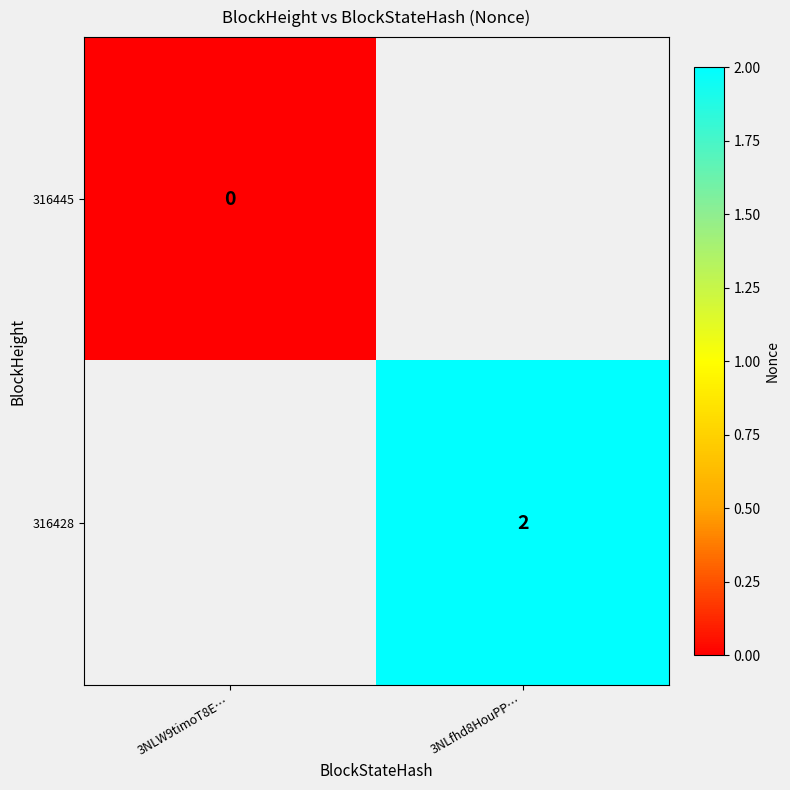

Is the value of 316428 at 3NLfhd8HouPP… greater than the value of 316445 at 3NLW9timoT8E…?

Yes